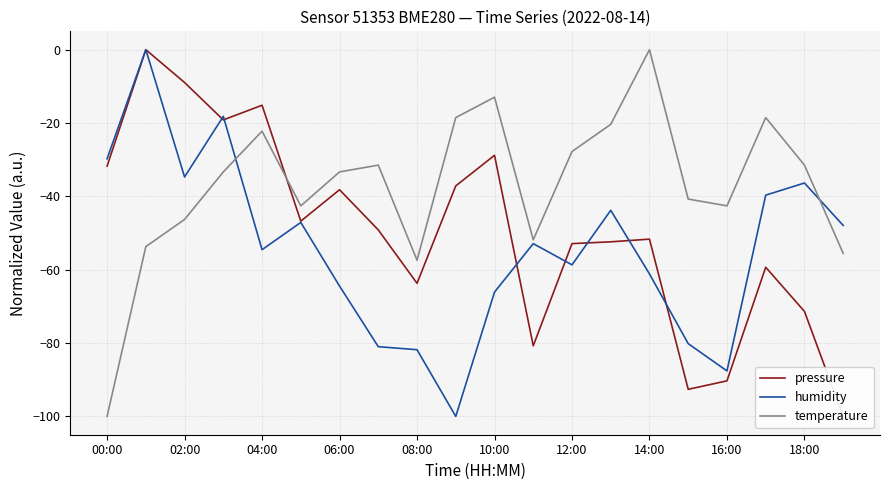

The value of humidity at 02:00 is -15.2. True or false?

False